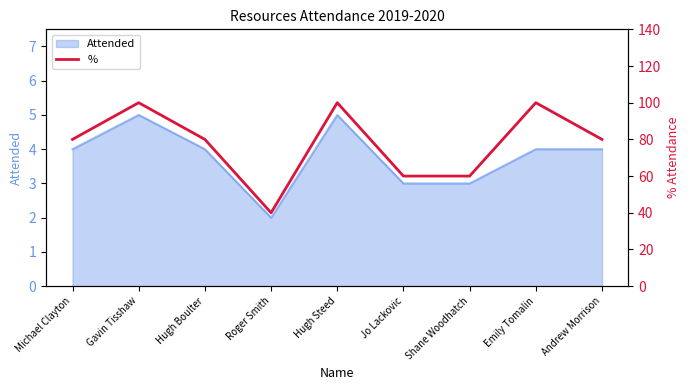

The Attended series shows 3 at Gavin Tisshaw. True or false?

False